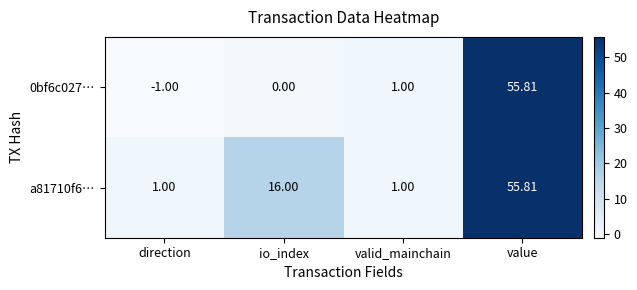

List the labels in order of 0bf6c027… value, largest first.

value, valid_mainchain, io_index, direction